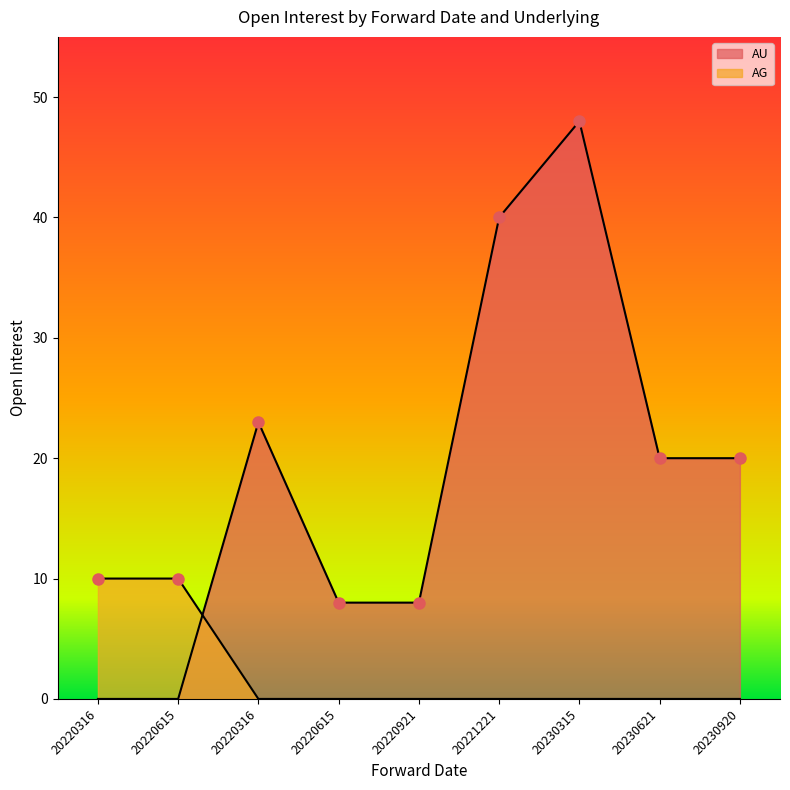

Rank the series by their maximum value, from lowest to highest.

AG, AU